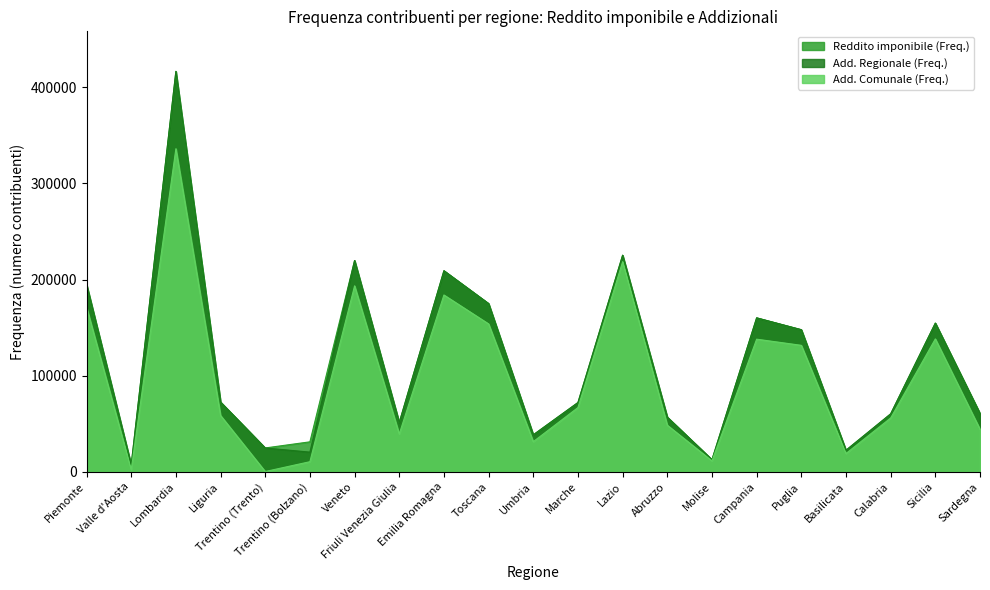

What are all the series names shown in the legend?

Reddito imponibile (Freq.), Add. Regionale (Freq.), Add. Comunale (Freq.)